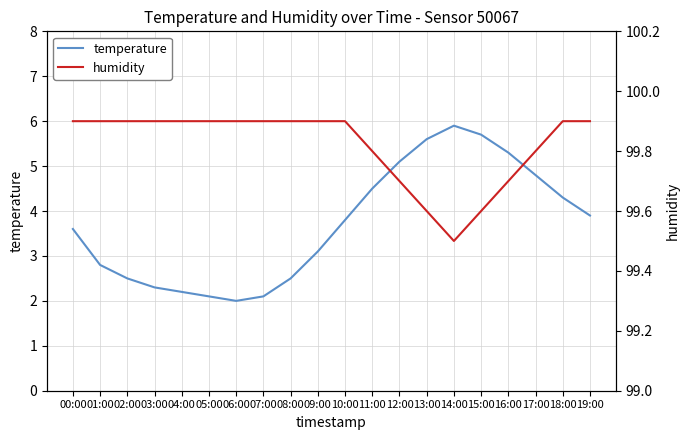

What is the label of the 2nd point from the right?

18:00